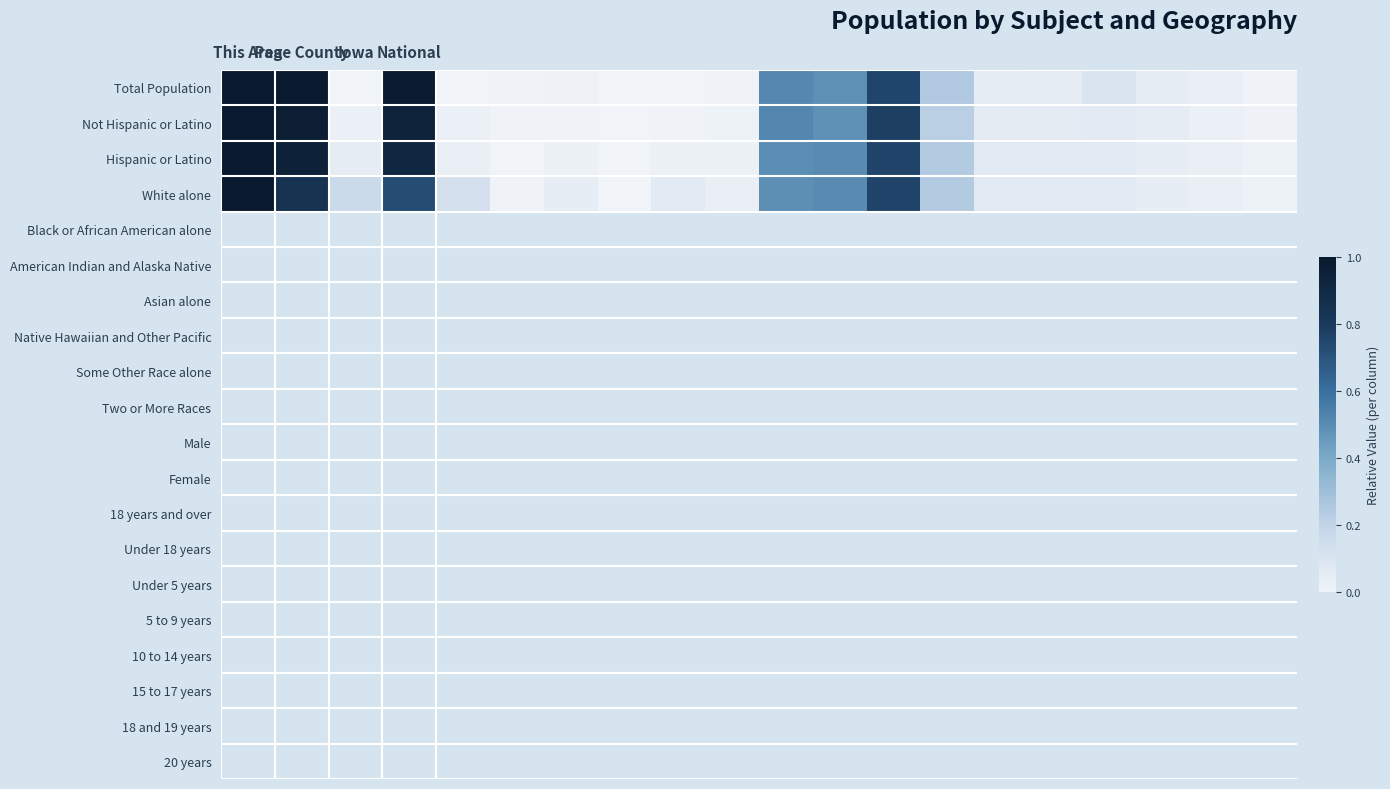

Which series has the largest range (max minus min)?

Total Population